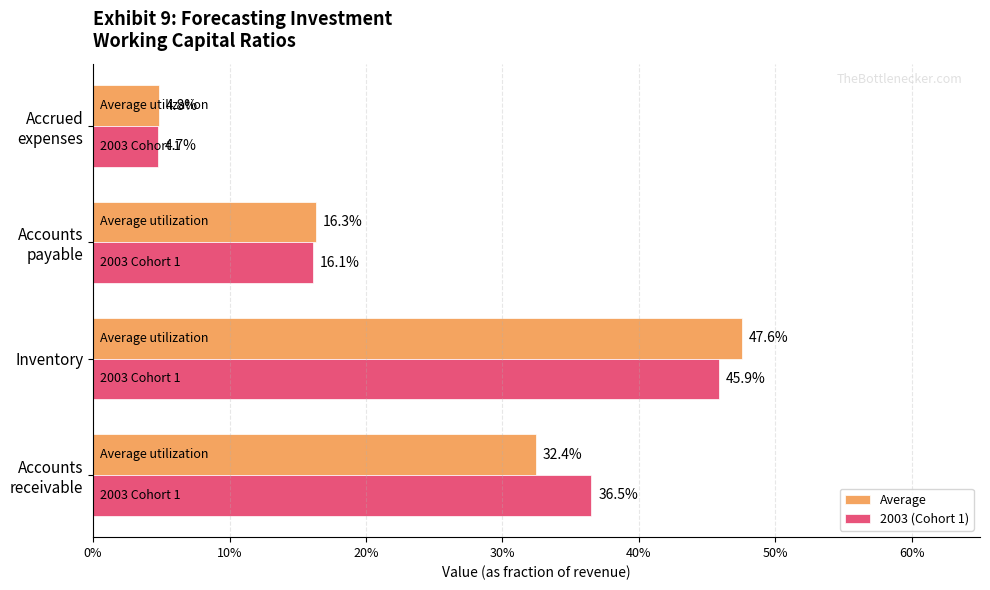

List the series in order of their overall mean, highest first.

2003 (Cohort 1), Average